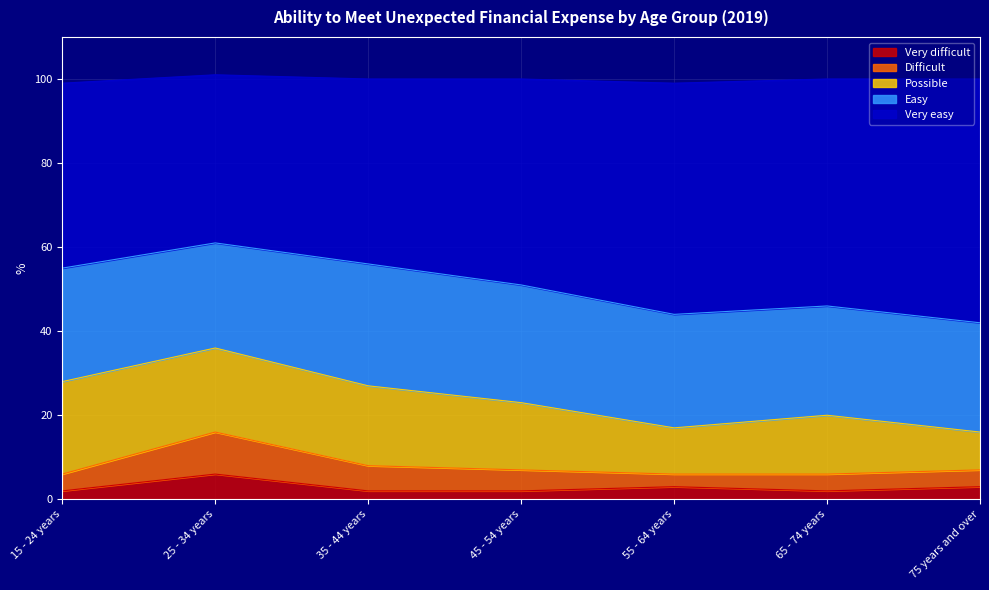

What is the approximate value of Very difficult at 15 - 24 years?

2